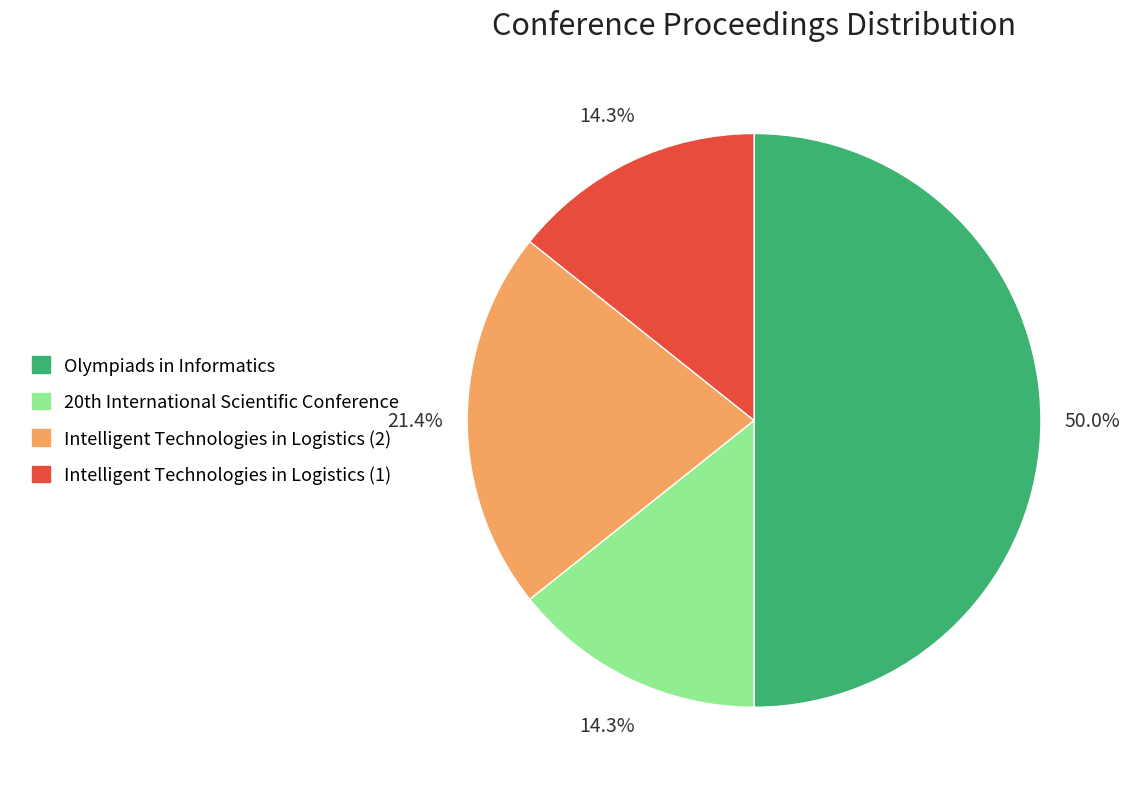

To the nearest percent, what is the difference between the largest and smallest slice percentages?

36%